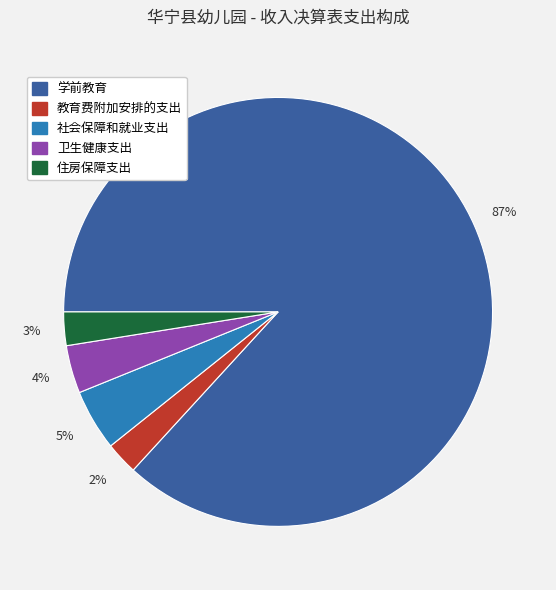

What percentage is the 住房保障支出 slice, to the nearest percent?

3%